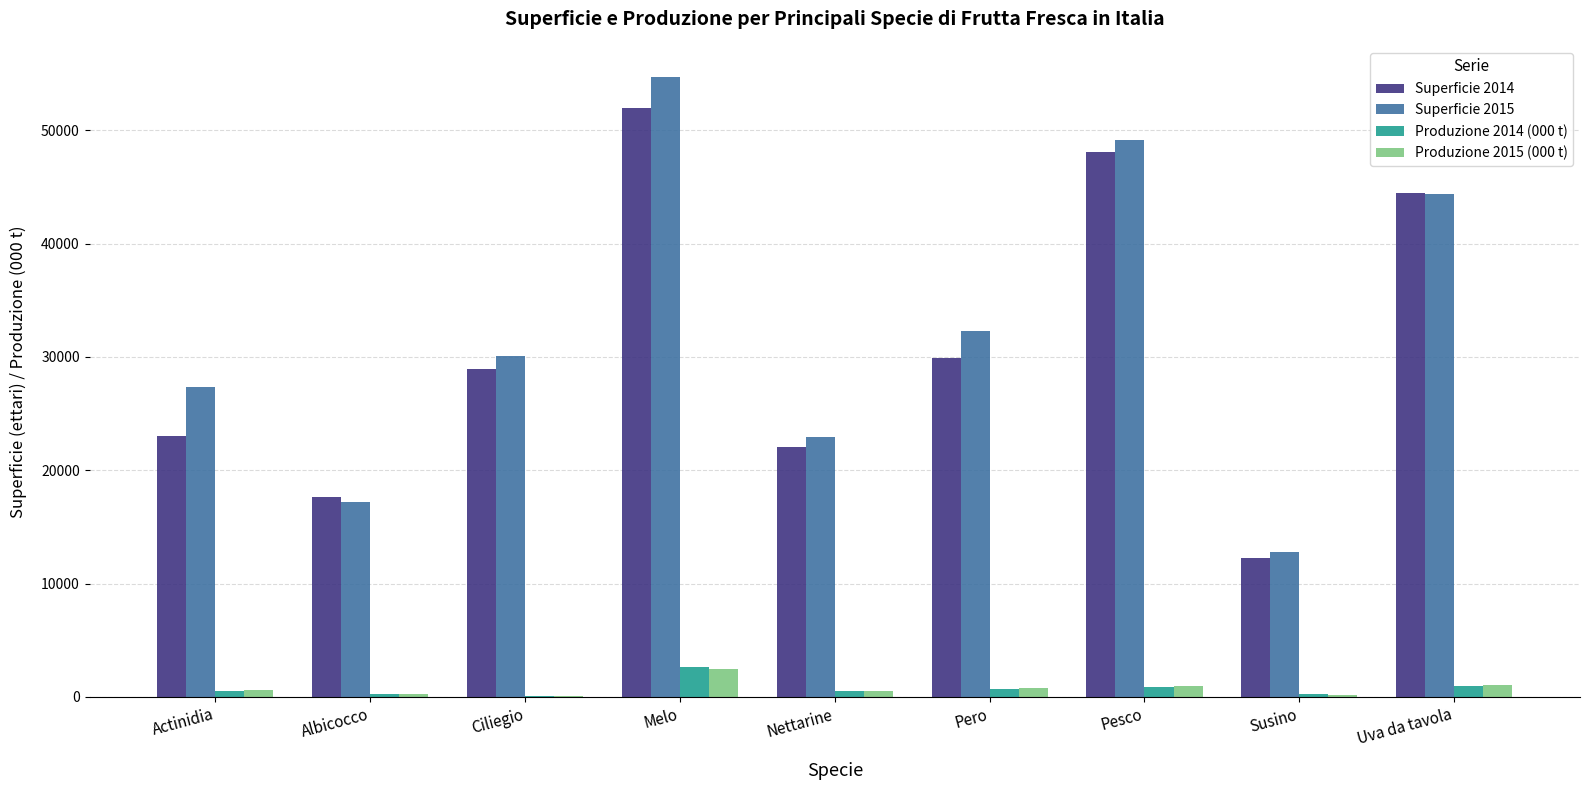

What is the total value across all series at Melo?

111755.5